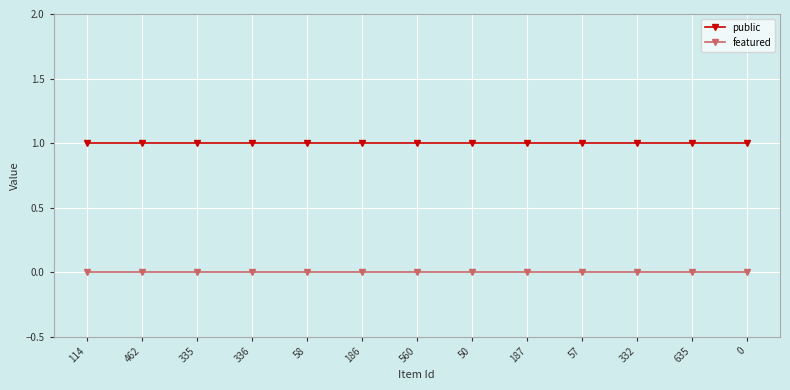

How many data points does each series have?

13